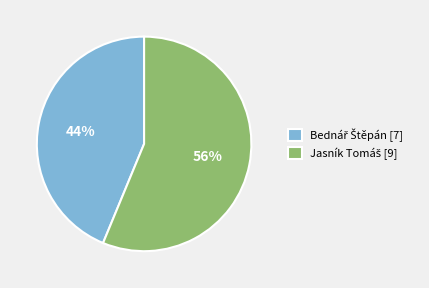

Is there any slice that represents more than half of the pie?

Yes